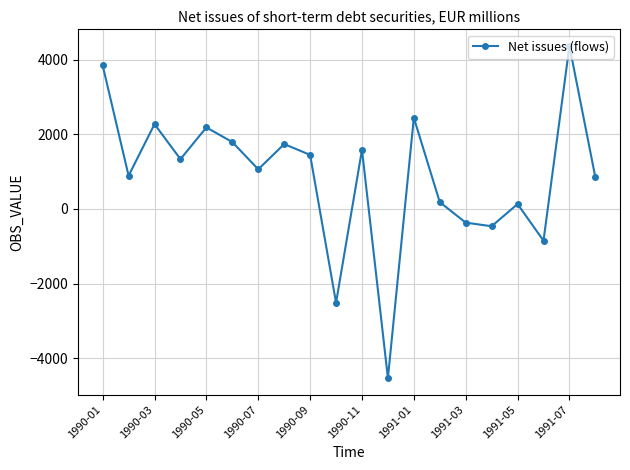

What is the minimum value shown in the chart?

-4533.0